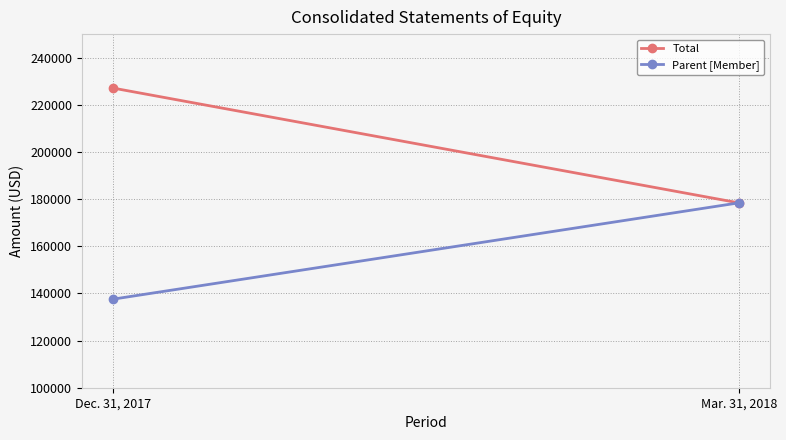

What is the sum of all Parent [Member] values?

315986